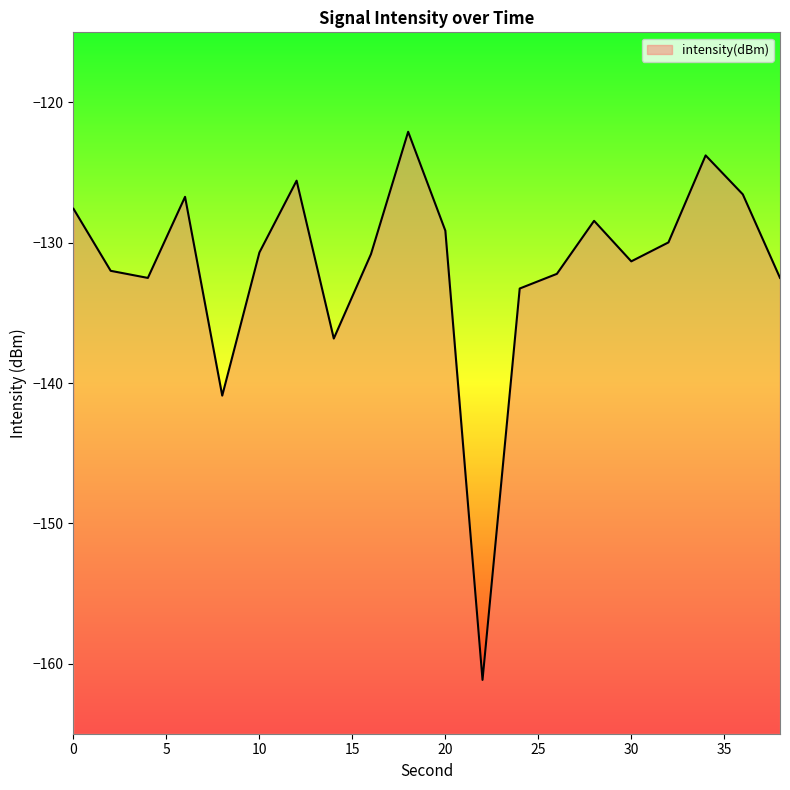

How many points are higher than both their immediate neighbors (excluding endpoints)?

5